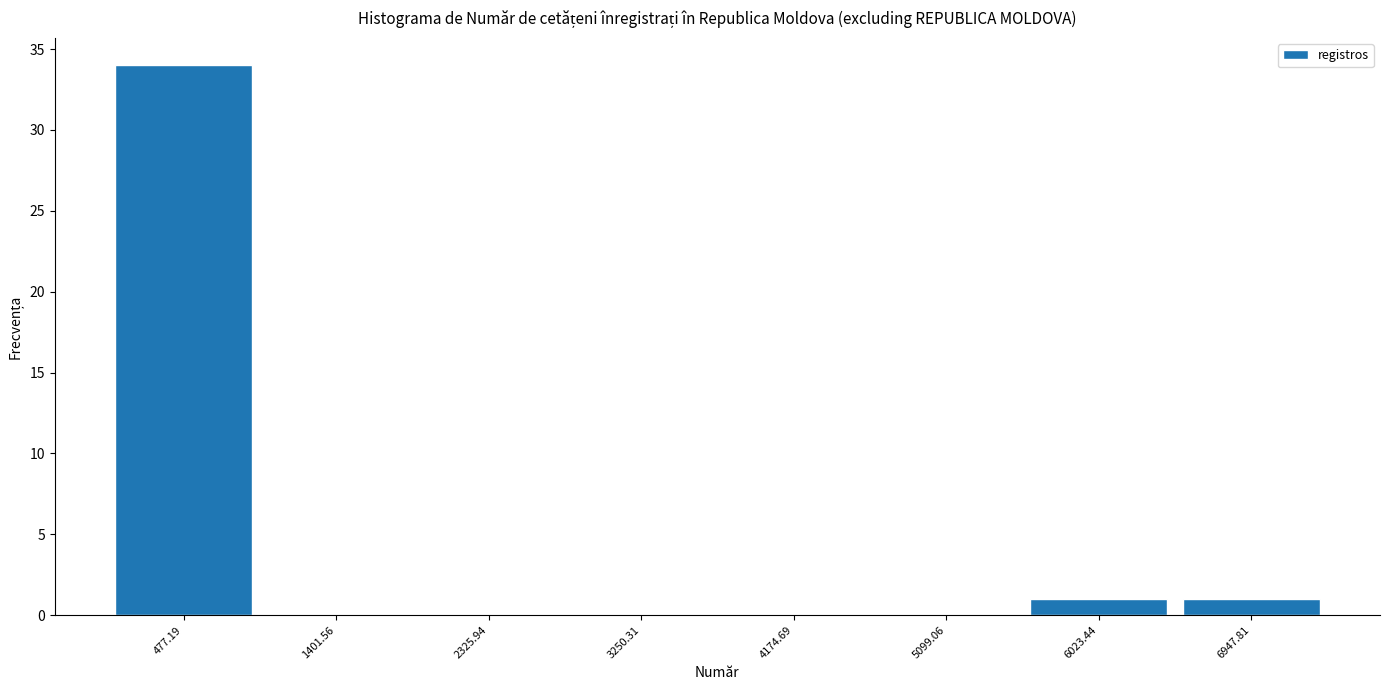

How tall is the bar that spans 5600 to 6500 on the x-axis? Neither the bar edges nor the heights are printed on the chart, so give them approximately, as read against the axes.

1